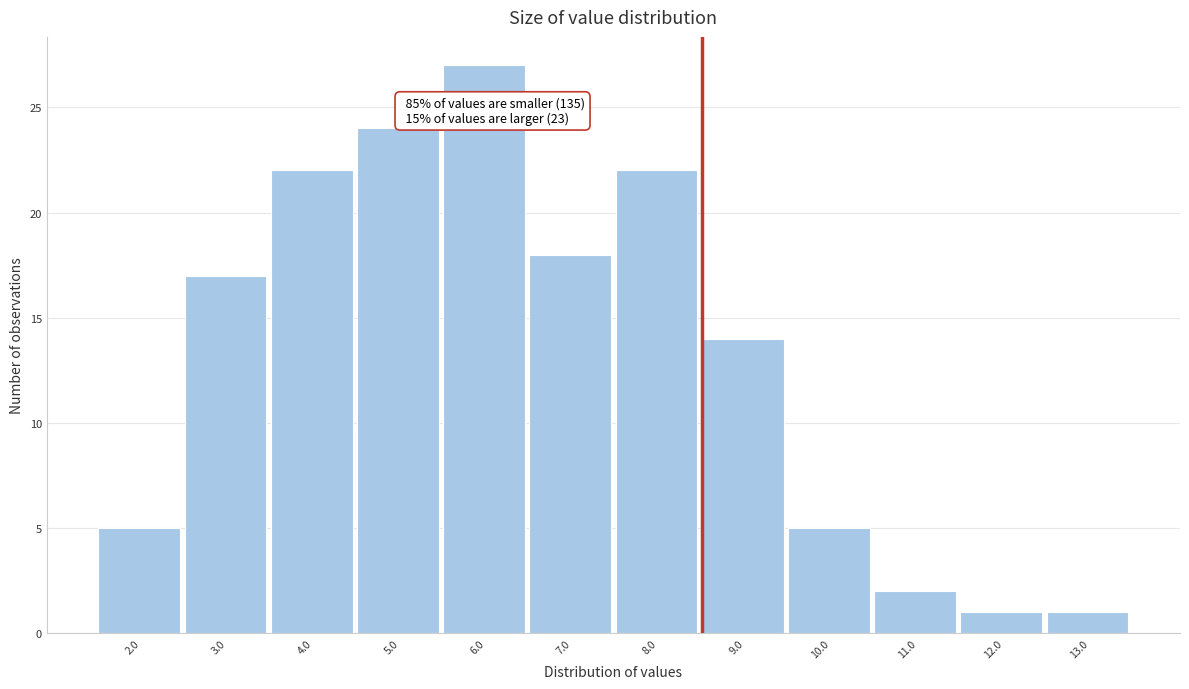

Reading left to right, what are all the values shown in this chart?

5	17	22	24	27	18	22	14	5	2	1	1